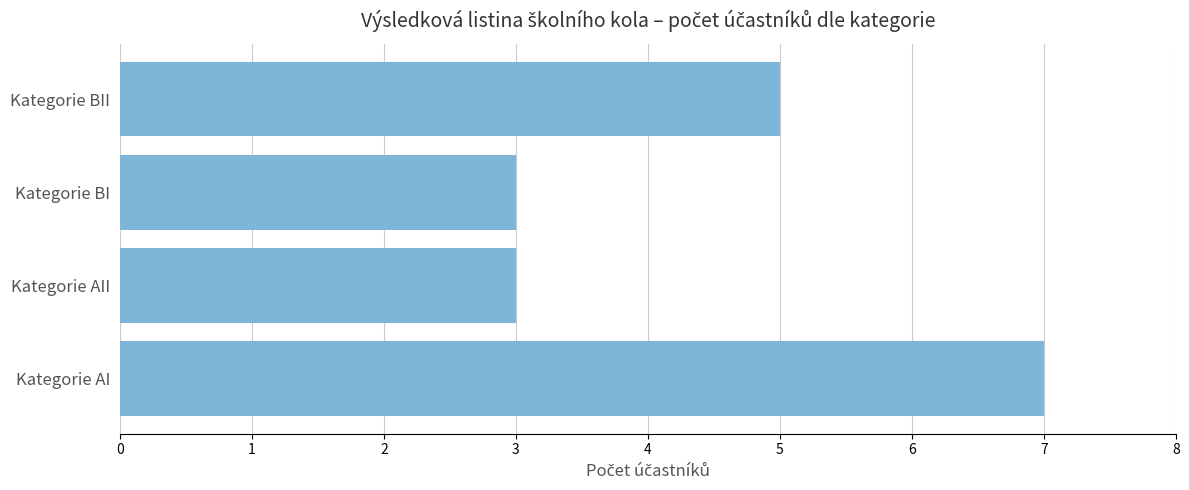

The value at Kategorie AI is 7. True or false?

True